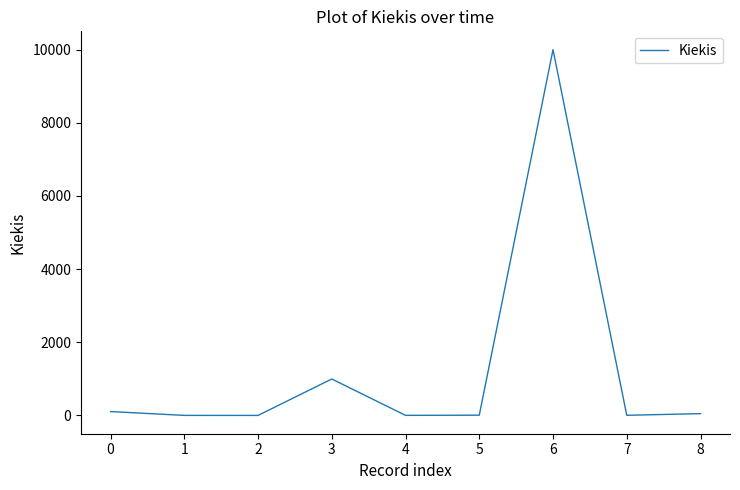

Is it true that the value at 3 is 294?

False